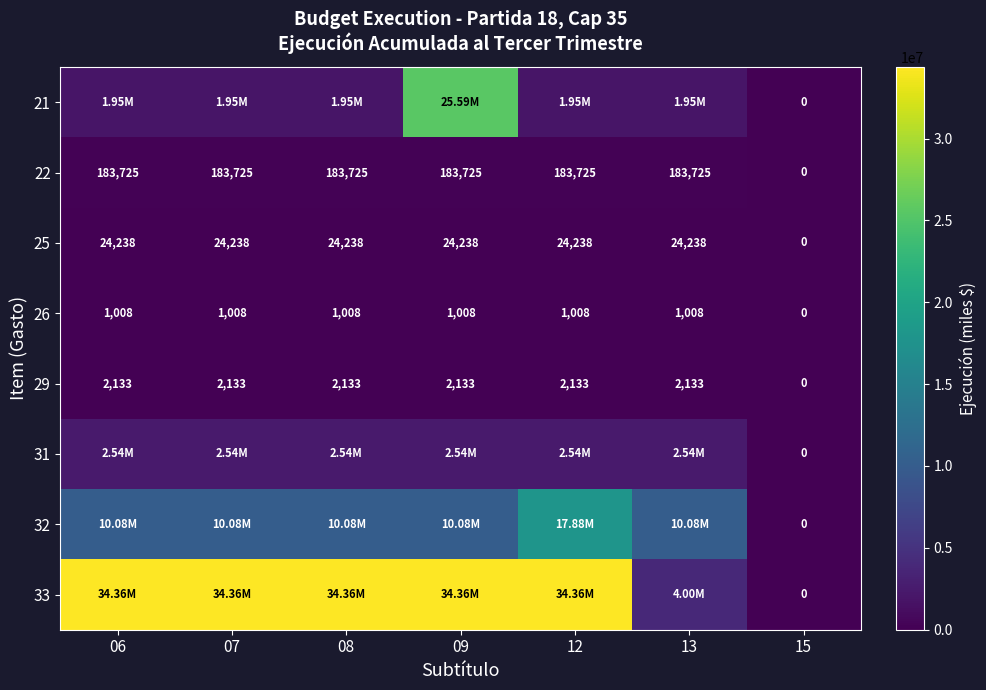

Read the 26 value at 12.

1008